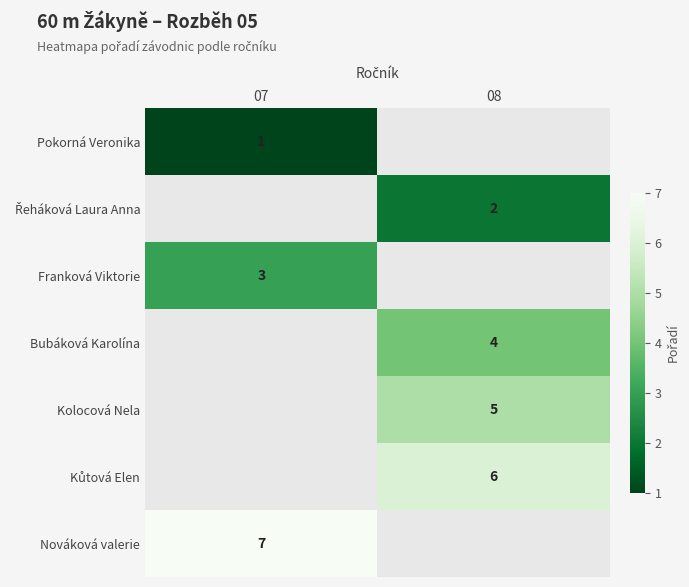

Is the value of Nováková valerie at 07 greater than the value of Pokorná Veronika at 07?

Yes